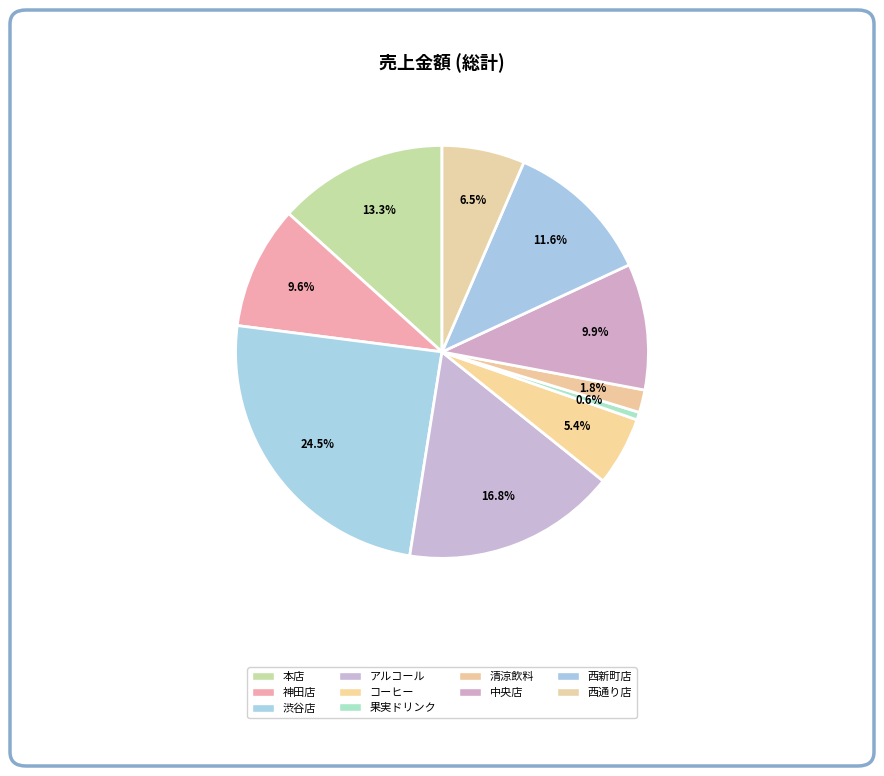

How much of the chart is everything except コーヒー?

94.6%